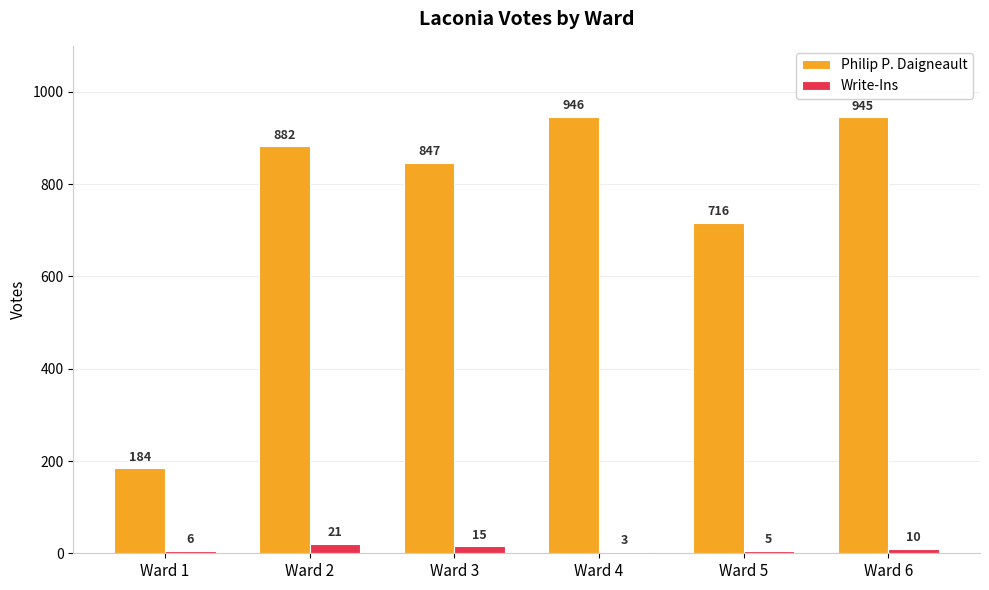

Is it true that Write-Ins equals 15 at Ward 3?

True